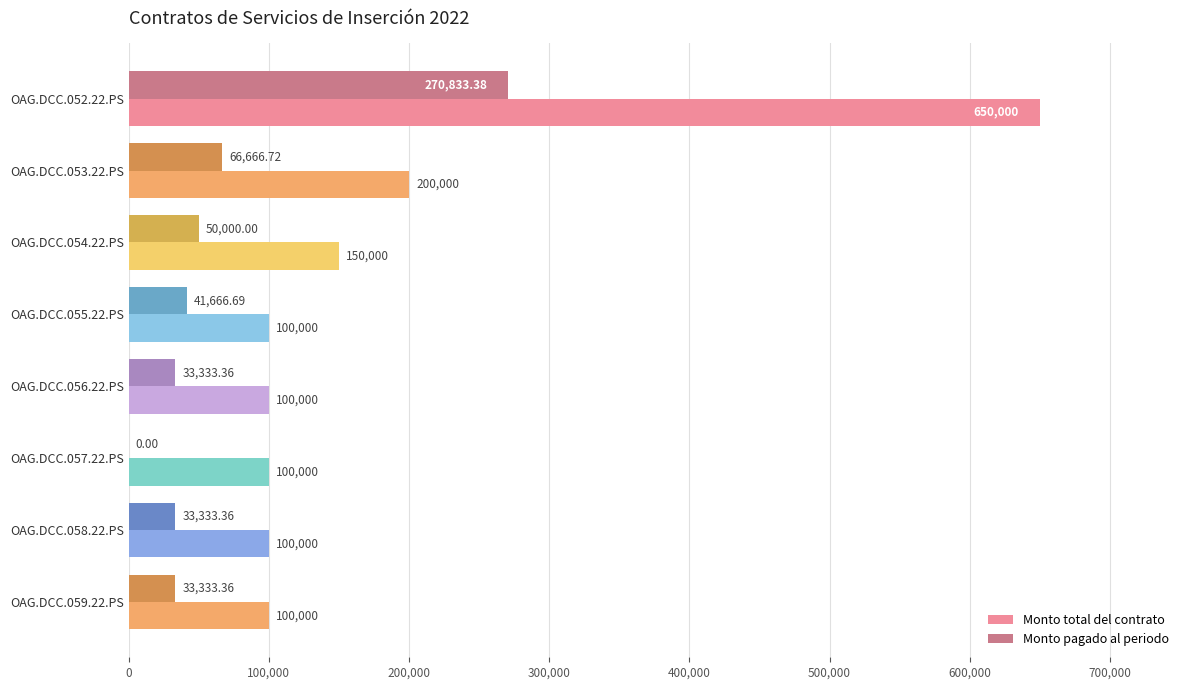

What is the sum of the Monto total del contrato values at OAG.DCC.056.22.PS and OAG.DCC.059.22.PS?

200000.0